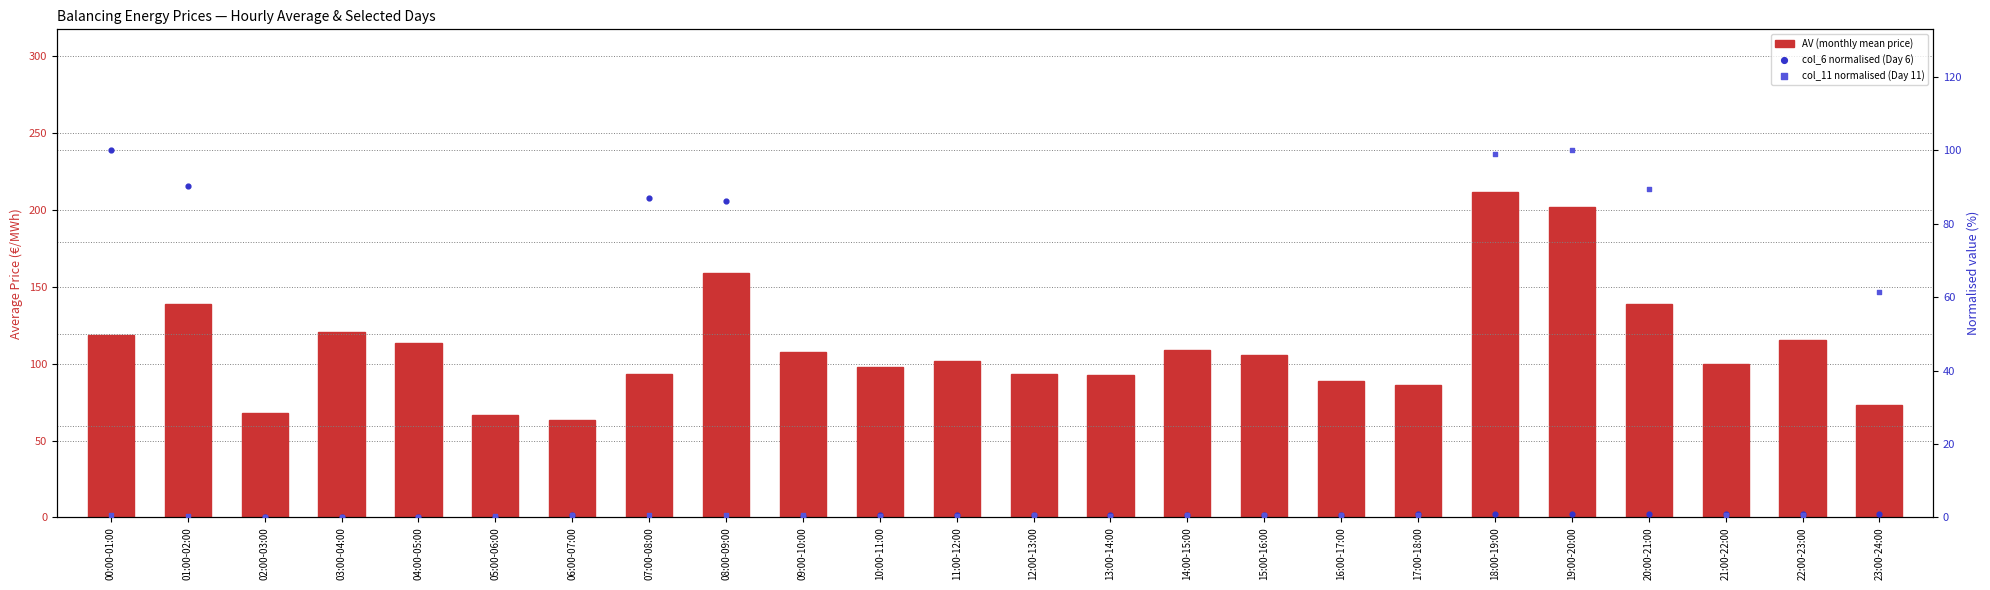

Which series has the largest Y range (max minus min)?

AV (monthly mean price)